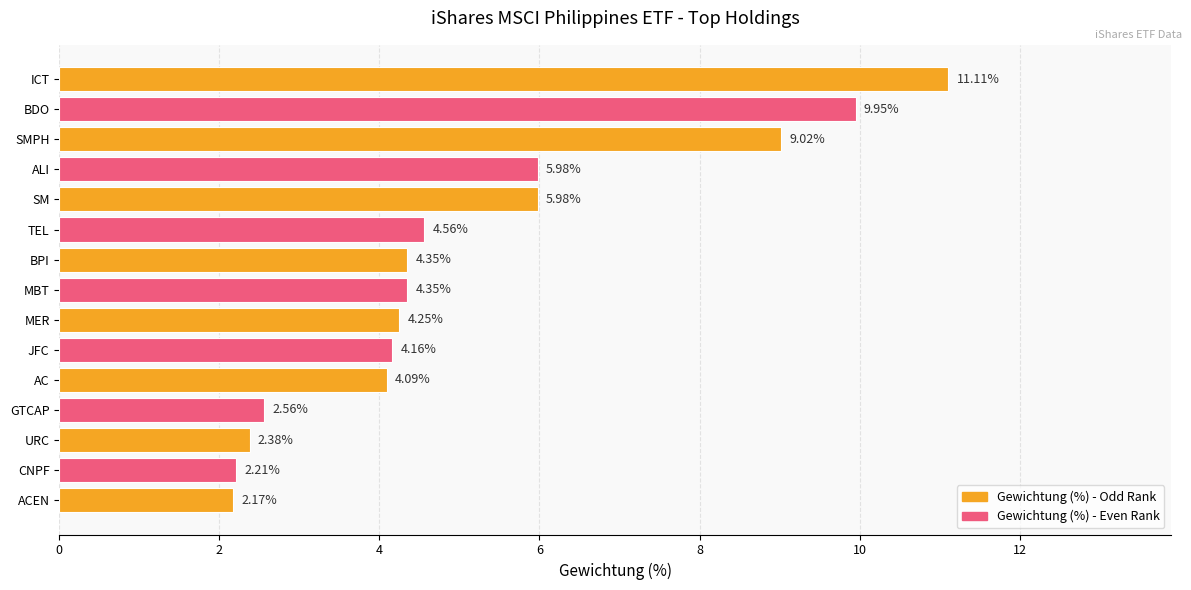

What is the average value?

5.1